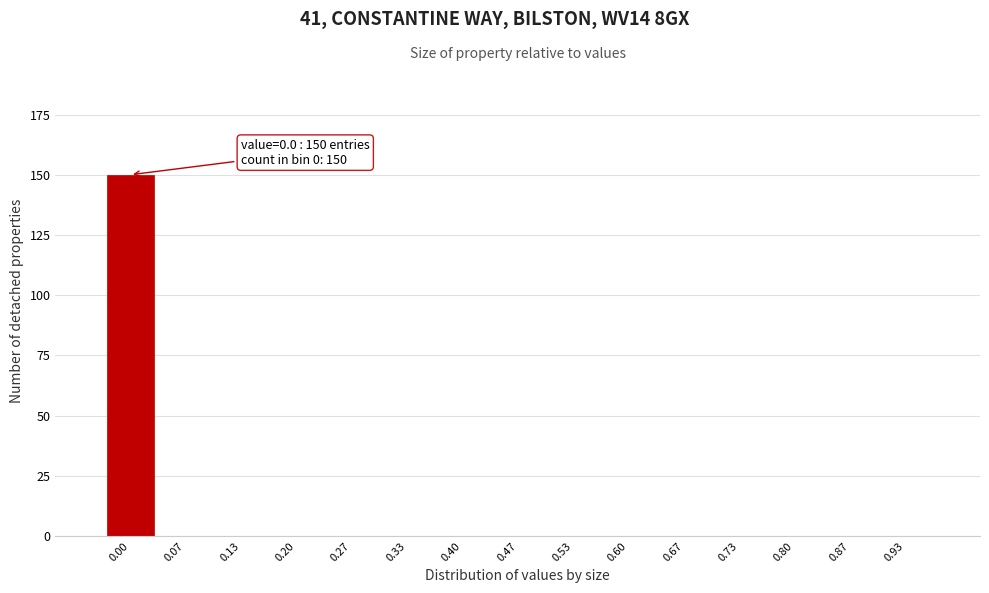

Reading right to left, what are all the values shown in this chart?

0.93=0	0.87=0	0.80=0	0.73=0	0.67=0	0.60=0	0.53=0	0.47=0	0.40=0	0.33=0	0.27=0	0.20=0	0.13=0	0.07=0	0.00=150